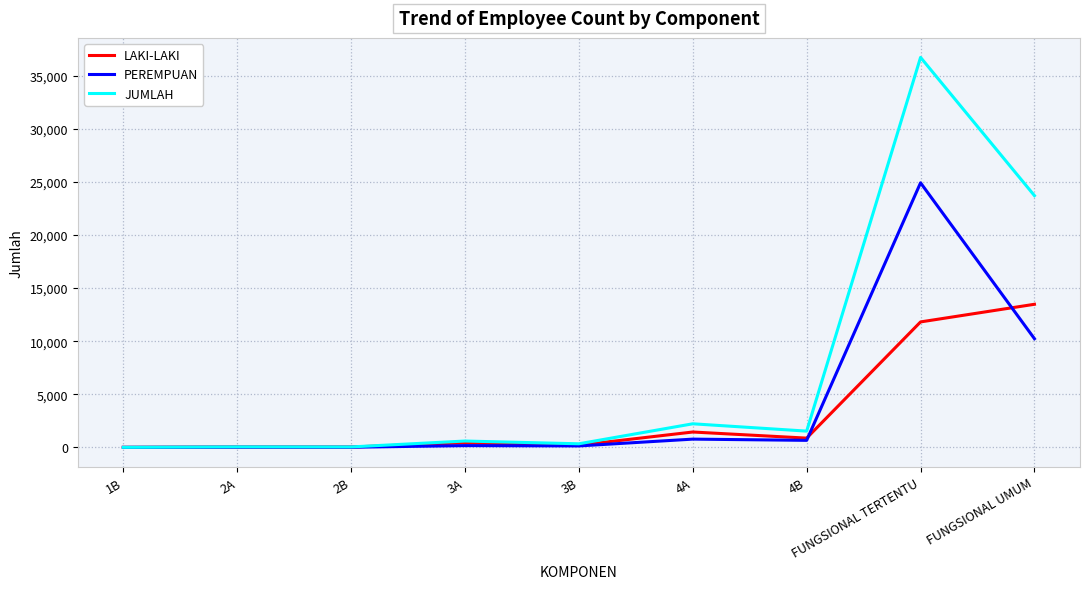

At how many categories does at least one series exceed 19258?

2